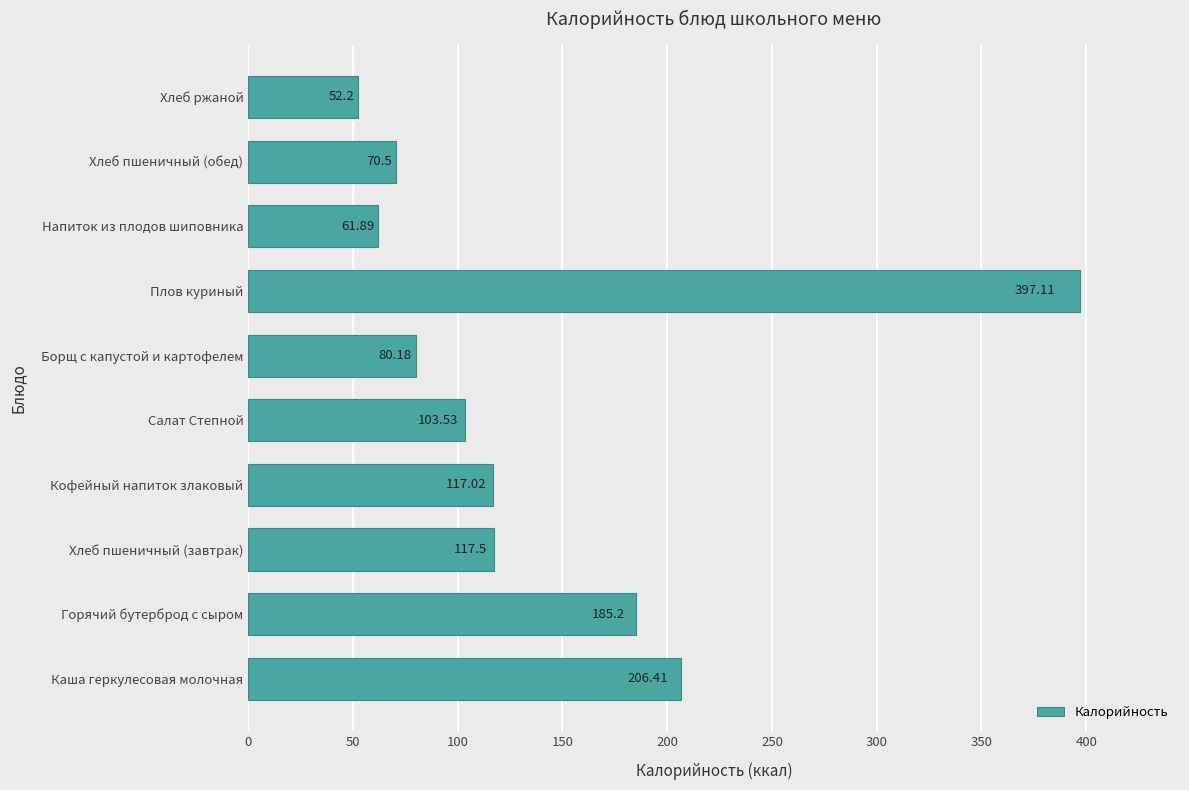

Which category has the lowest value across all series?

Хлеб ржаной